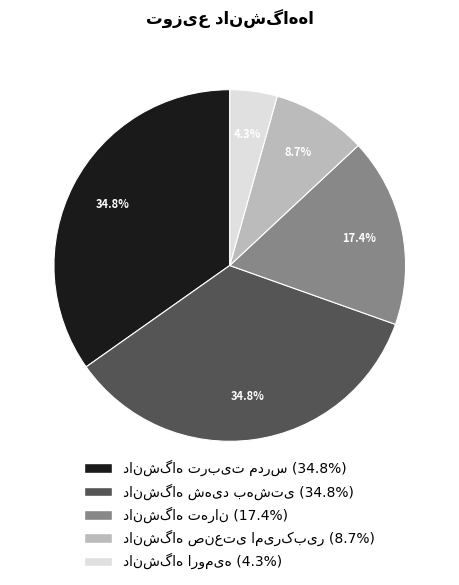

Is there a majority slice in this chart?

No